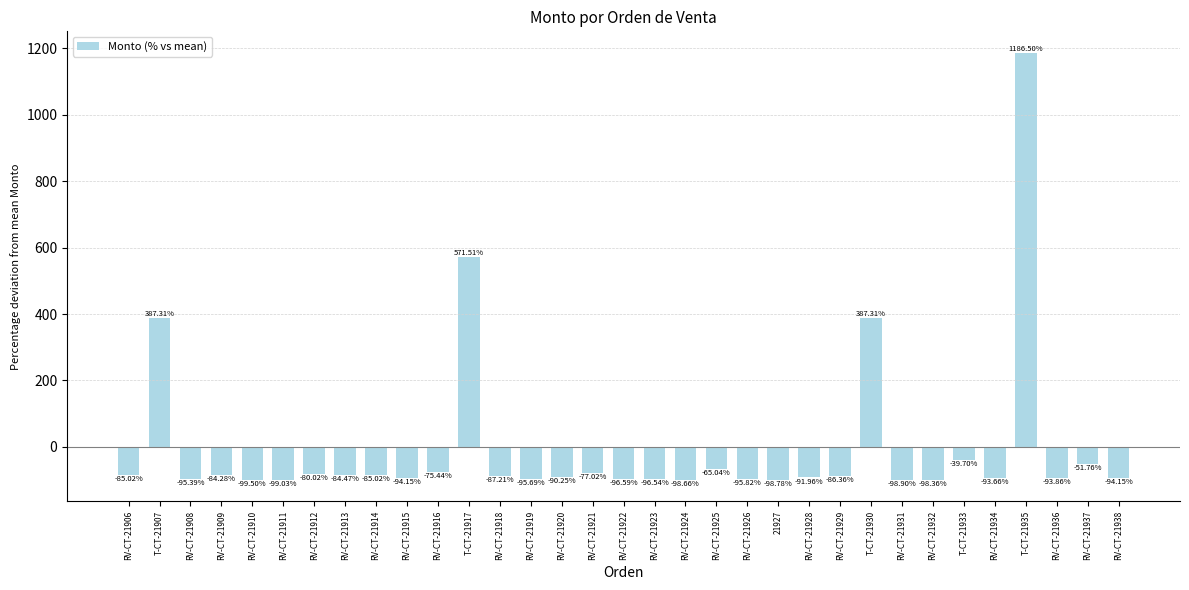

Between RV-CT-21909 and RV-CT-21922, which is larger?

RV-CT-21909